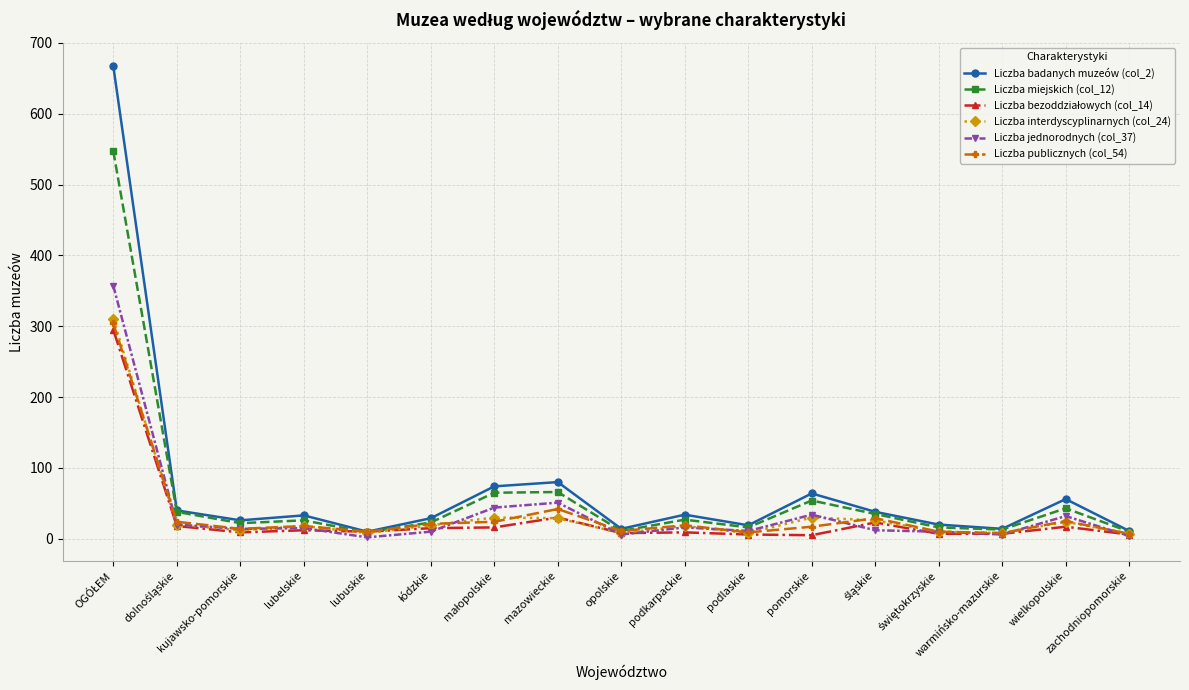

What is the smallest value displayed?

2